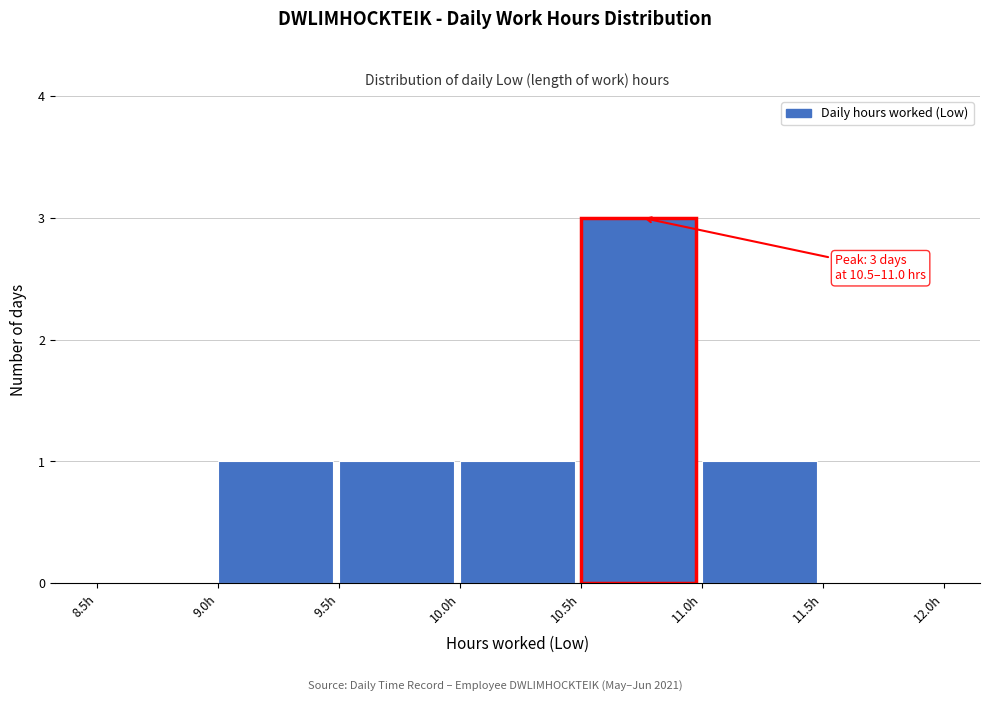

Which range on the x-axis has the tallest bar?

10.5 to 11.0